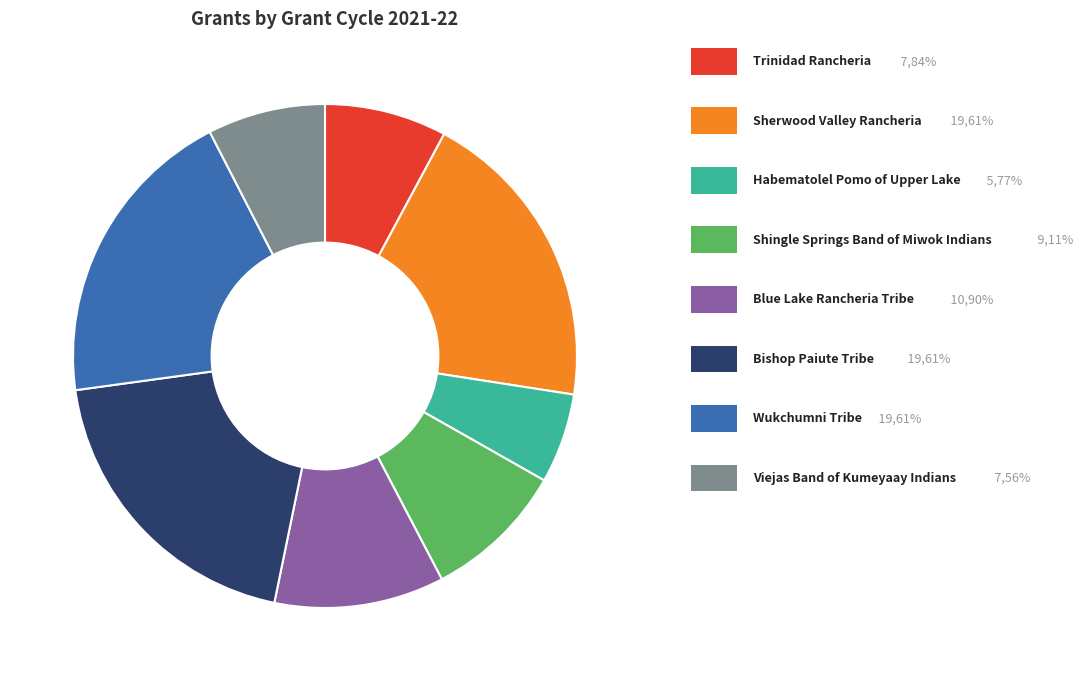

Is there a majority slice in this chart?

No